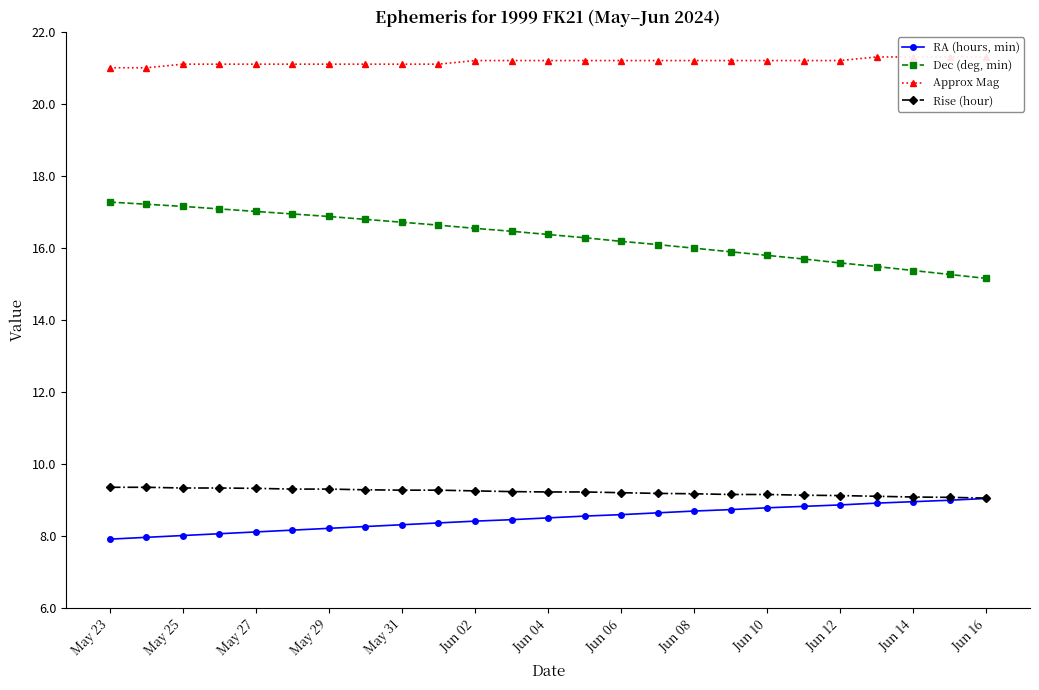

True or false: RA (hours, min) and Dec (deg, min) intersect in this chart.

False